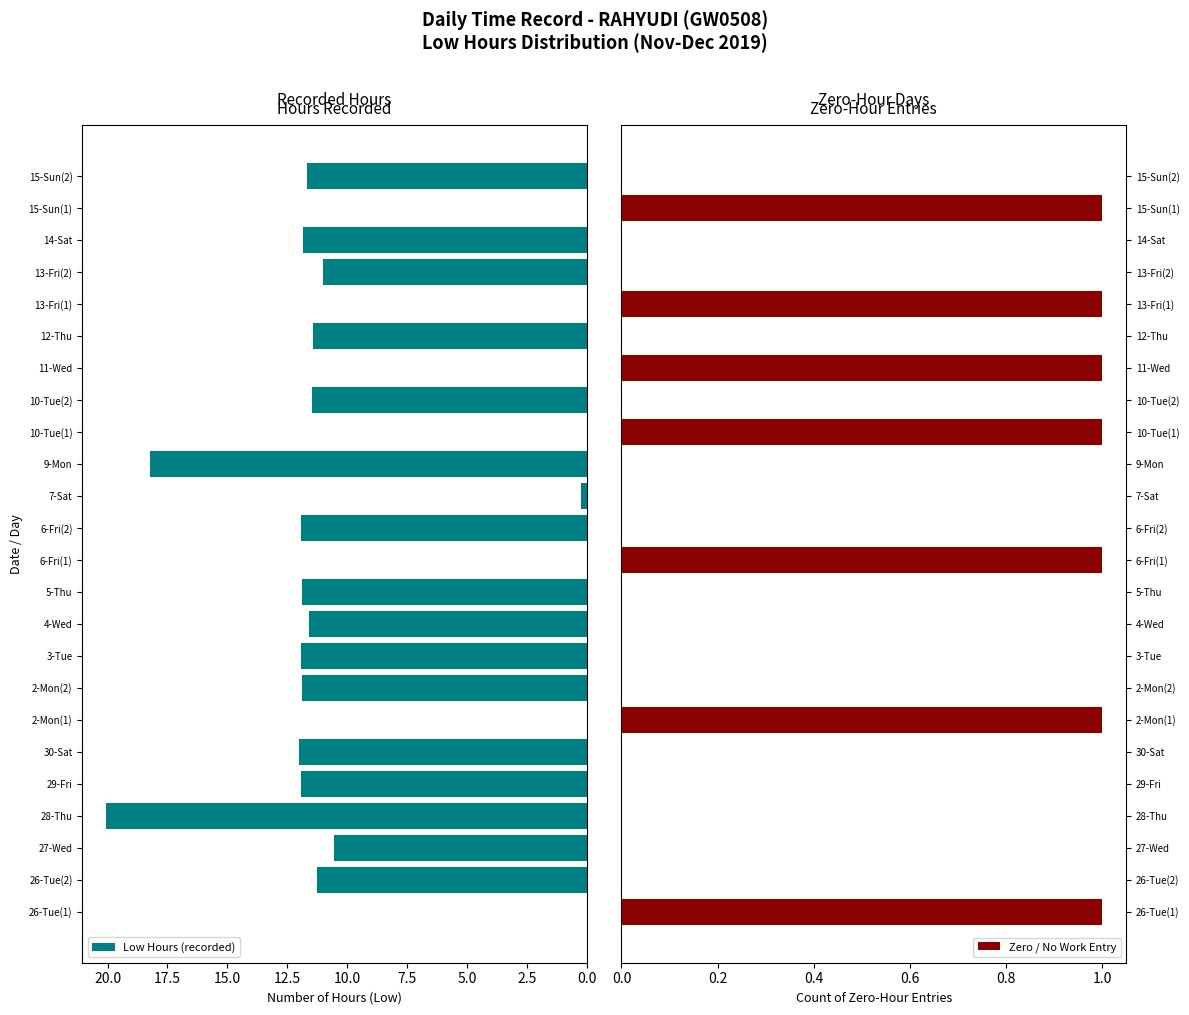

What is the value of the Zero / No Work Entry bar at the 16th from the left?

1.0